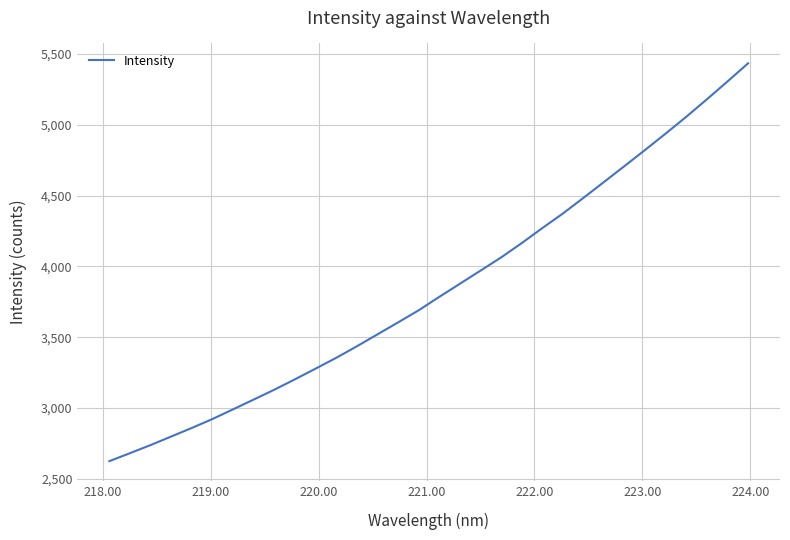

What is the difference between the maximum and minimum values?

2806.3